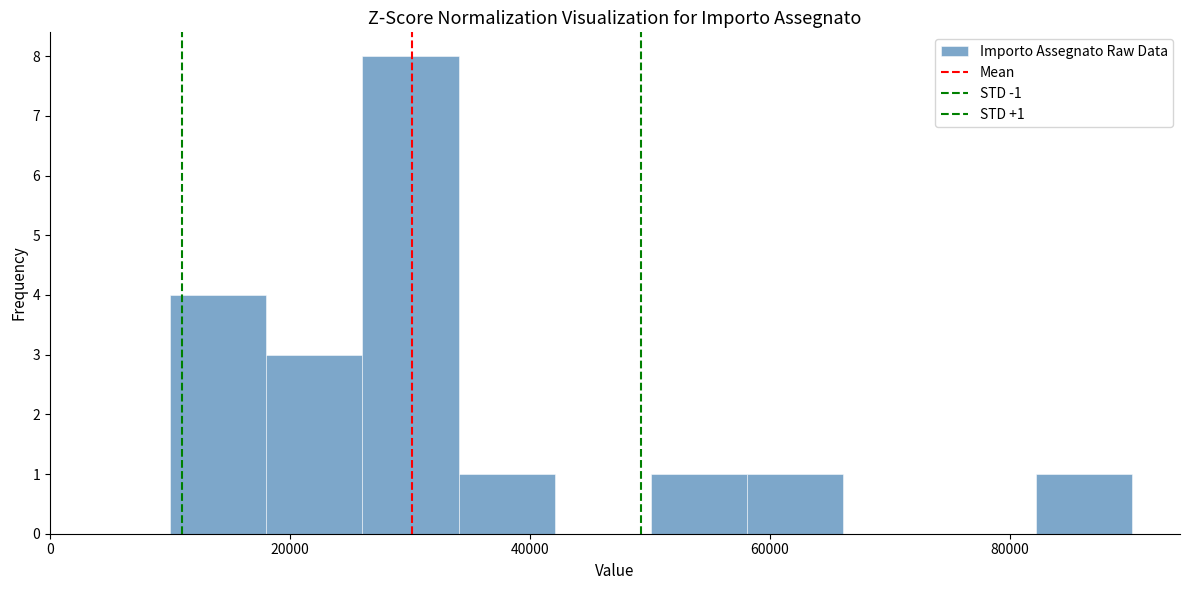

Over which range of the x-axis is the bar tallest?

26000 to 34000